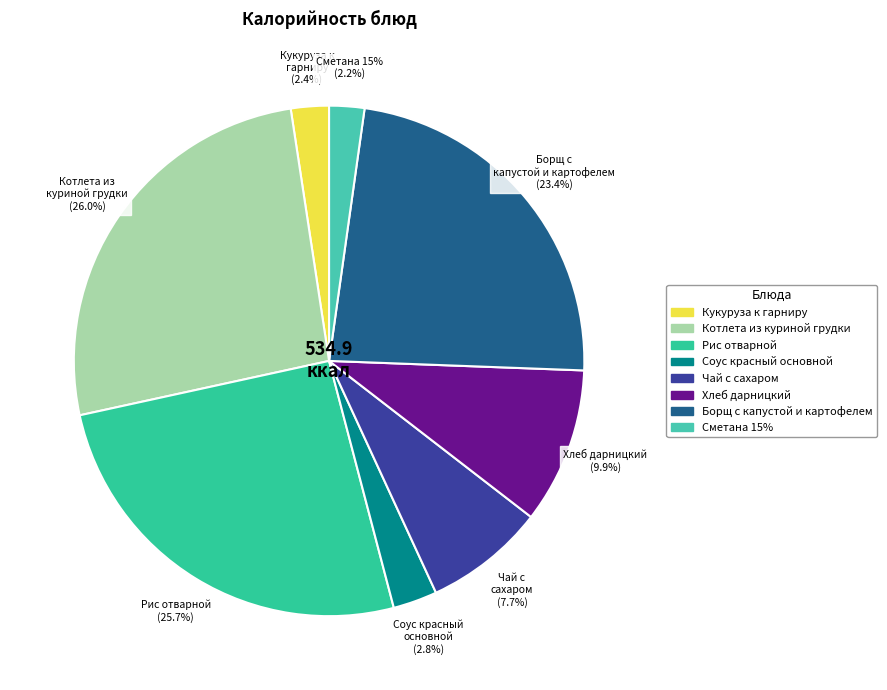

Between Сметана 15% and Рис отварной, which is larger?

Рис отварной